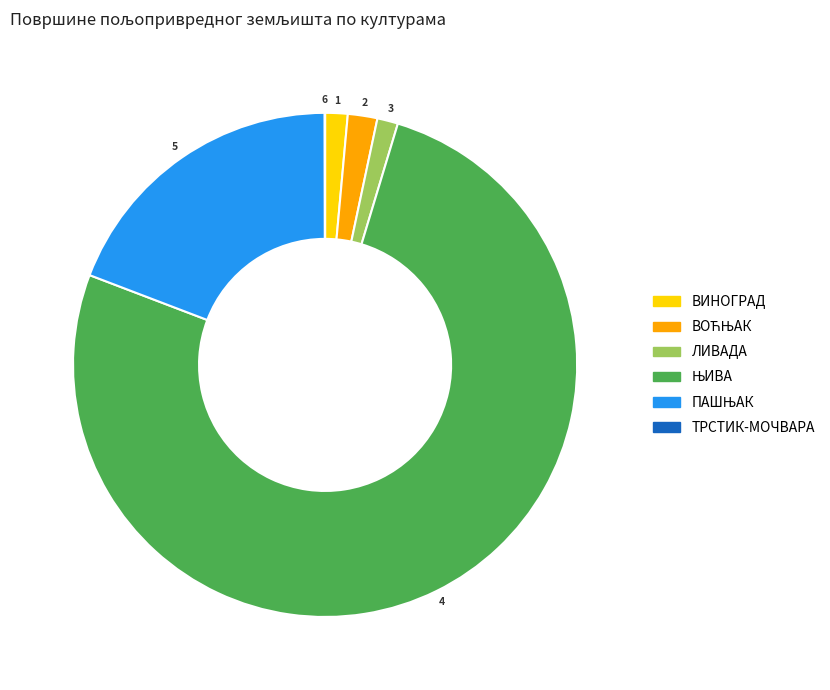

Is there a majority slice in this chart?

Yes